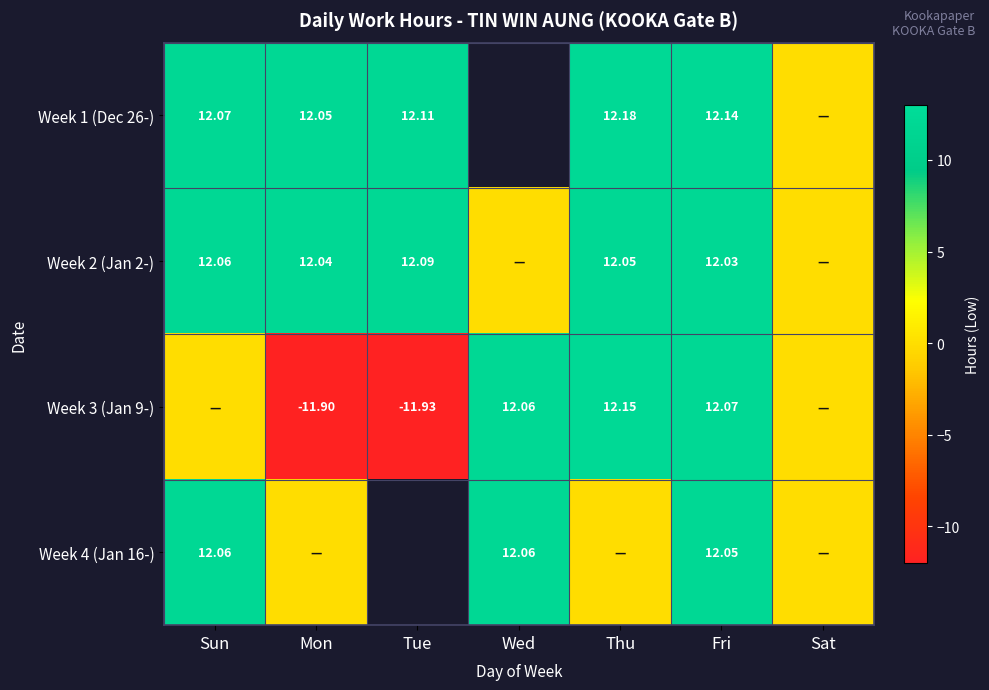

At how many categories does at least one series exceed 9?

6